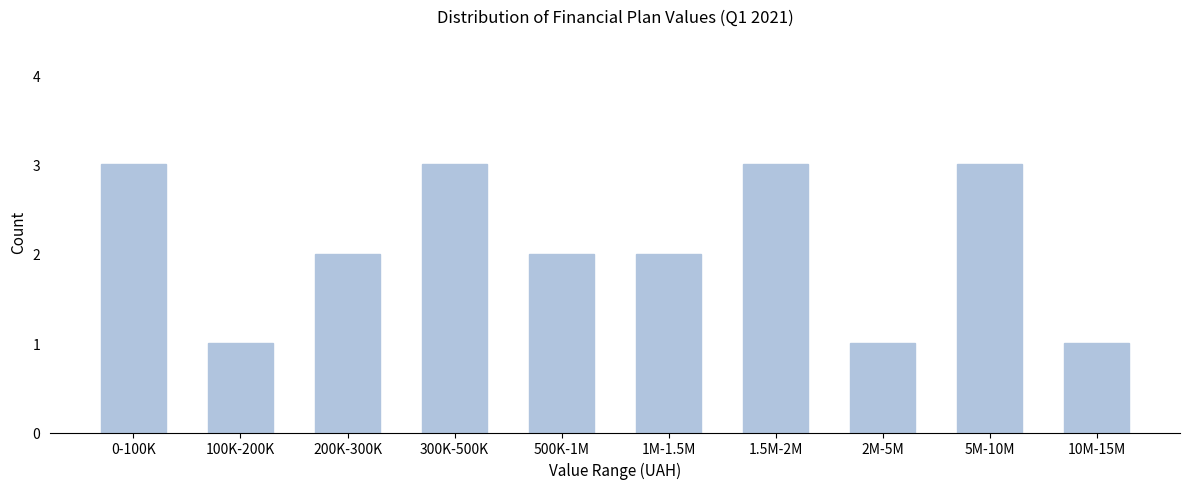

Reading right to left, extract all data points from this chart.

1	3	1	3	2	2	3	2	1	3